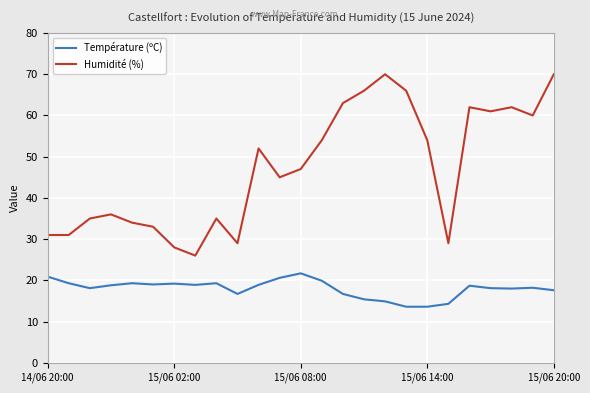

What is the difference between the maximum and minimum values in the Température (ºC) series?

8.1